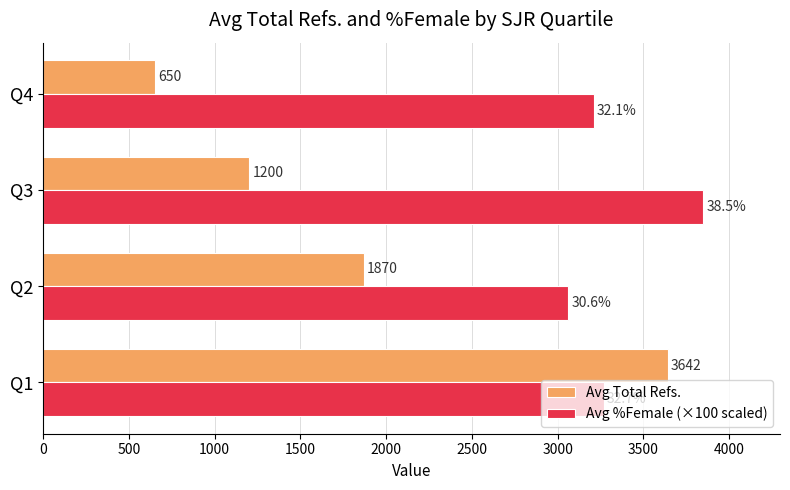

How many values in the Avg %Female (×100 scaled) series are below 3268?

2